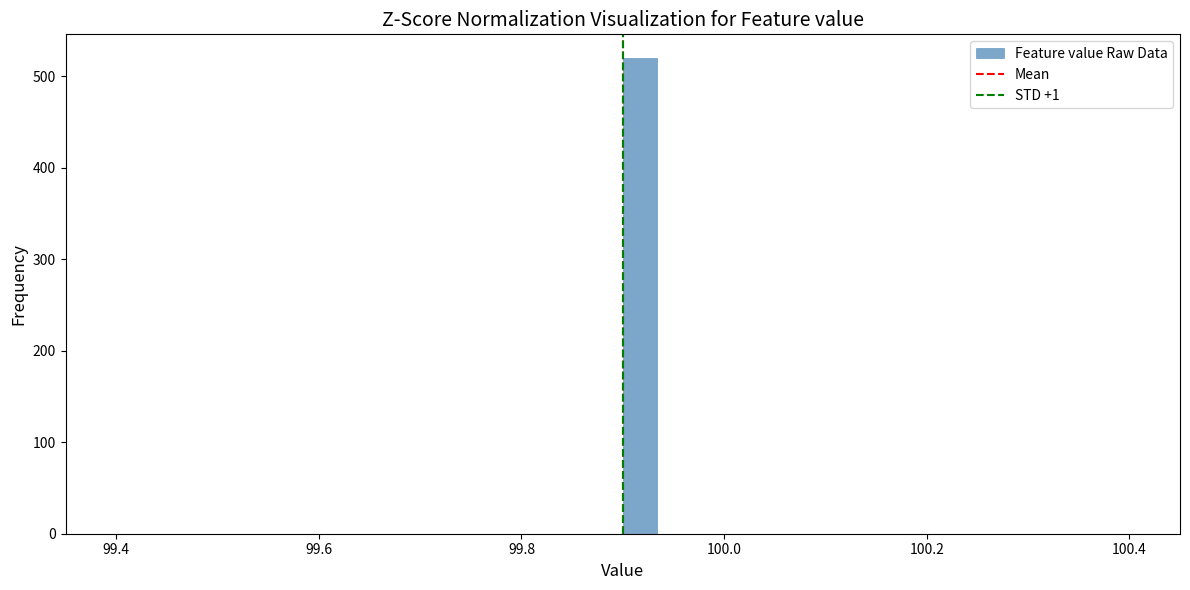

Read against the x-axis, roughly where is the centre of the tallest bar?

99.92